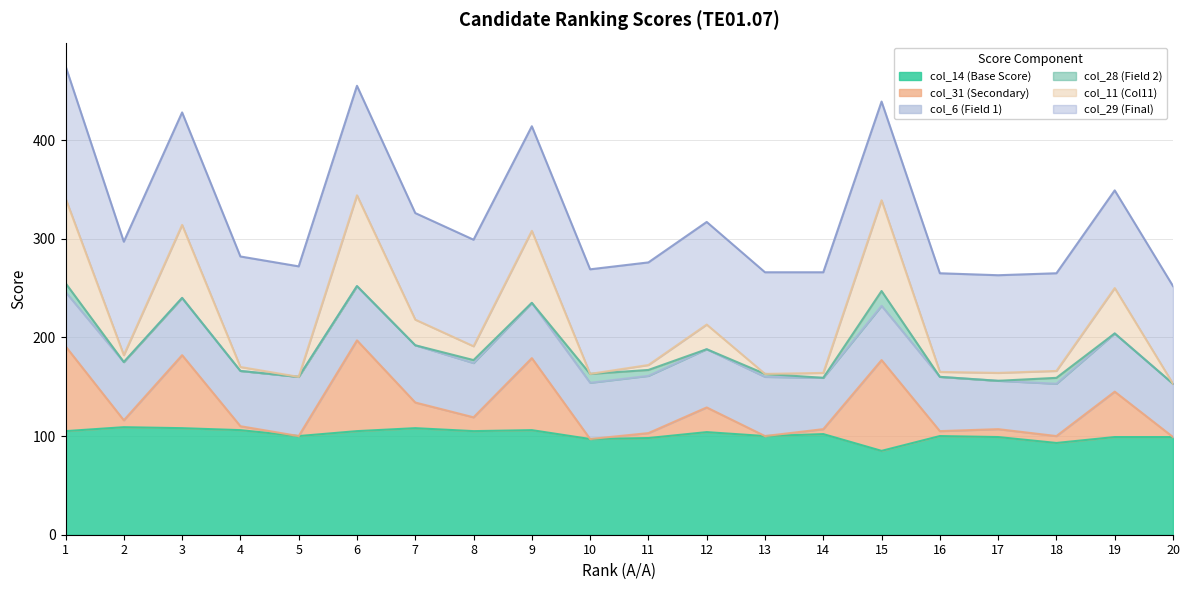

Does the chart have visible grid lines?

Yes